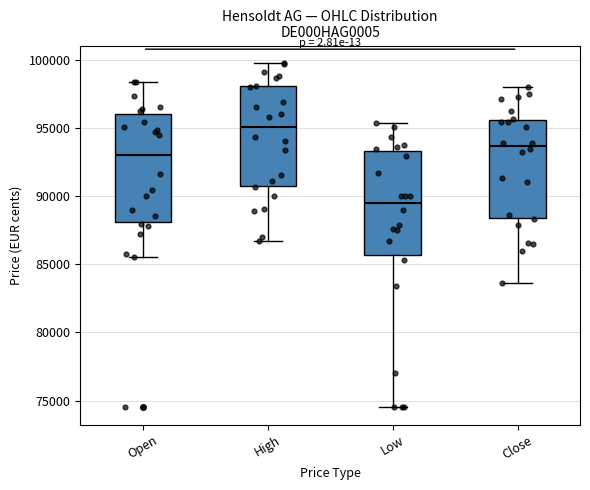

Where does the median line of the box for Close sit on the y-axis? The values are not printed on the chart, so give them approximately, as read against the axis.

93500